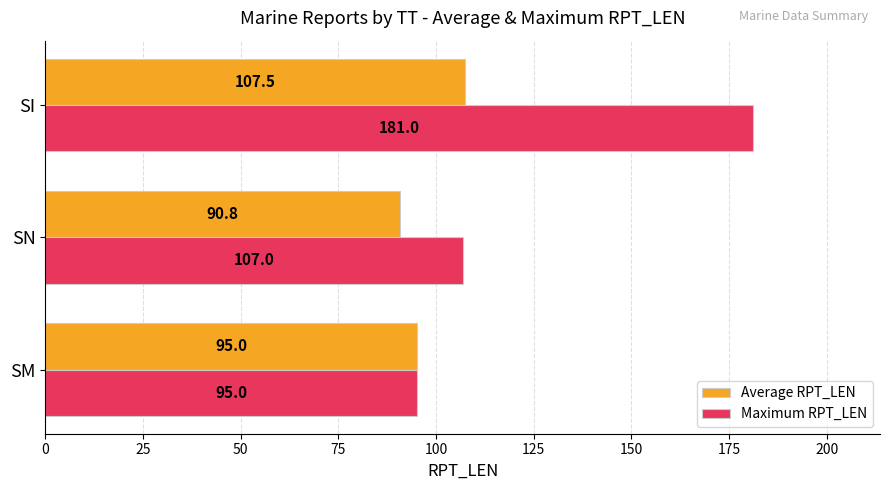

List the labels in order of Maximum RPT_LEN value, smallest first.

SM, SN, SI